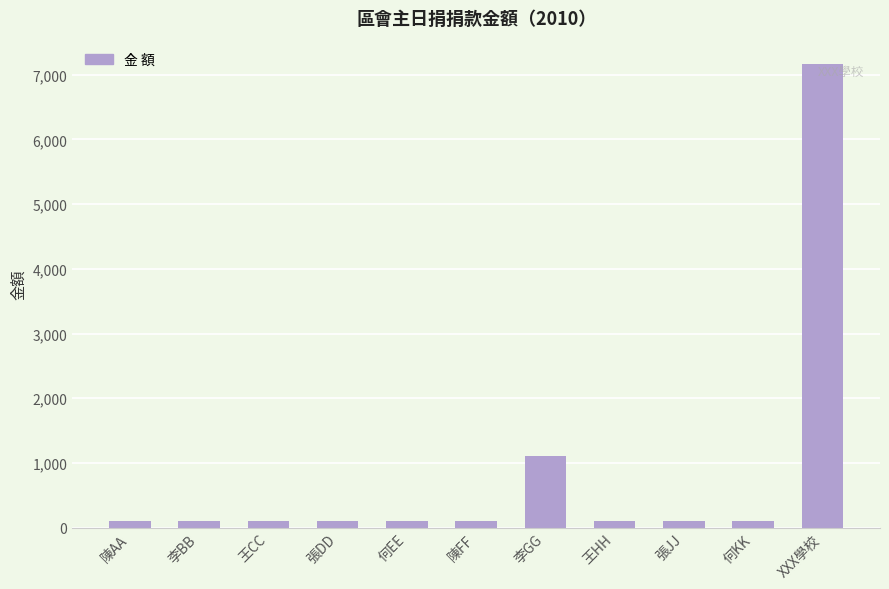

Reading right to left, extract all data points from this chart.

7168	100	100	100	1100	100	100	100	100	100	100